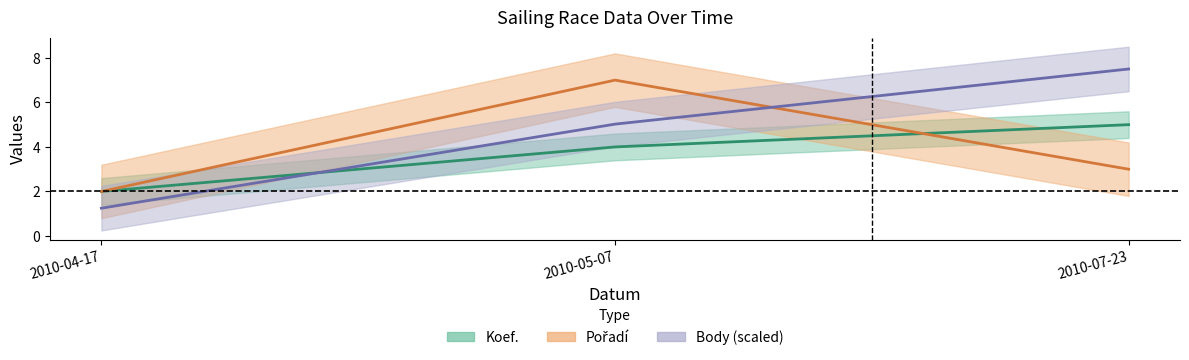

What is the sum of the Koef. values at 2010-07-23 and 2010-04-17?

7.0